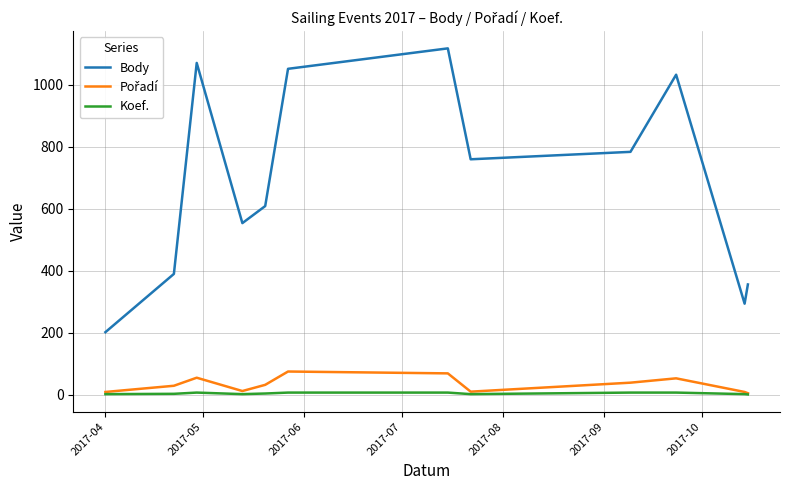

What is the greatest value displayed?

1118